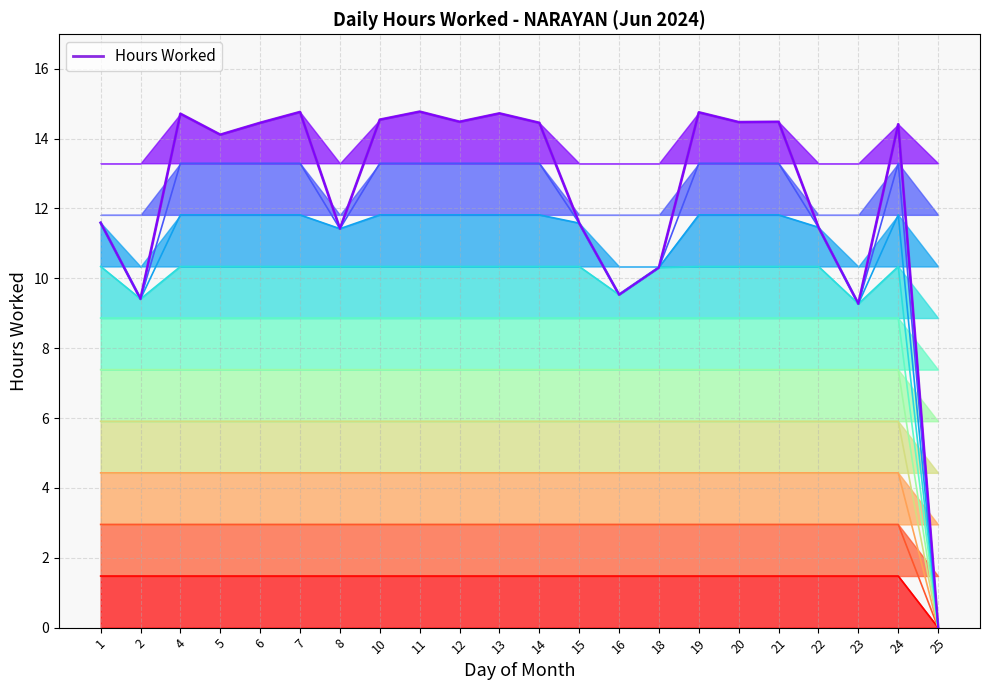

What is the average value?

12.4